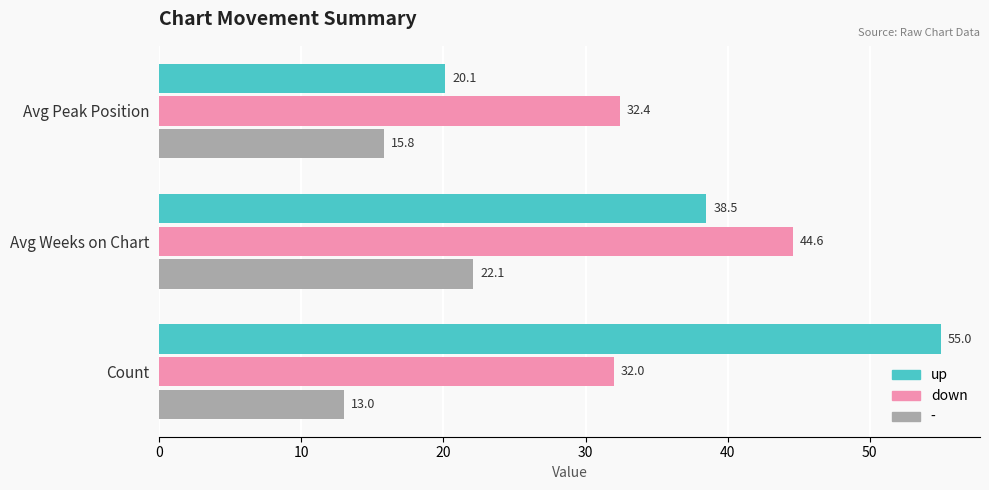

Which series has the largest total across all categories?

up